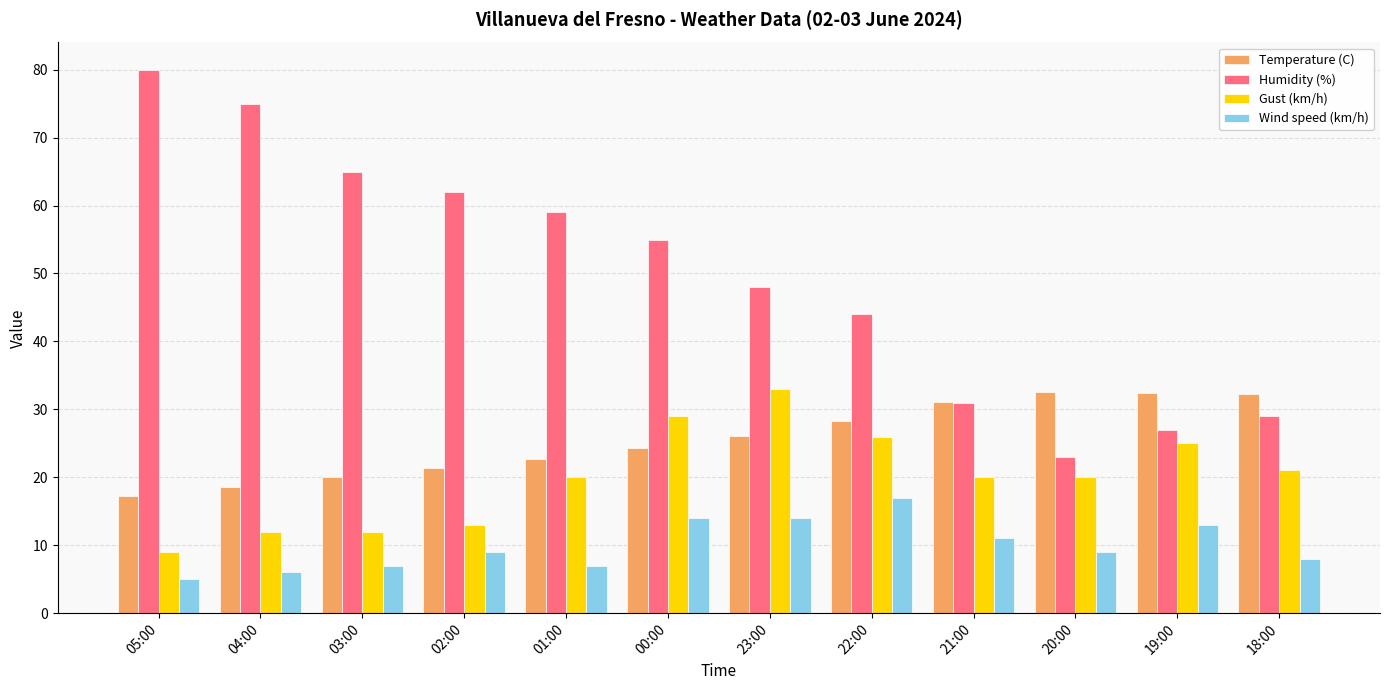

What is the difference between the maximum and minimum values in the Humidity (%) series?

57.0